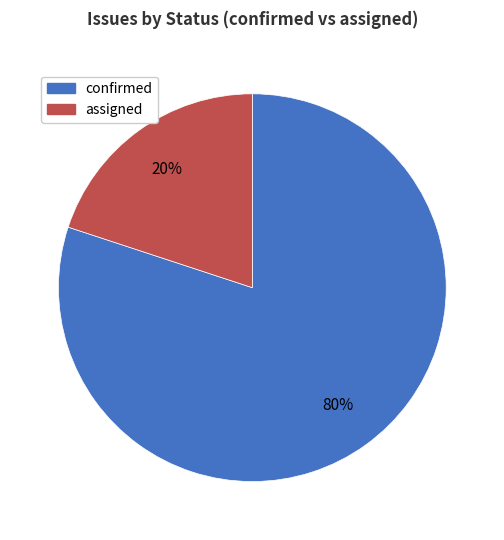

Count the number of slices in the pie.

2